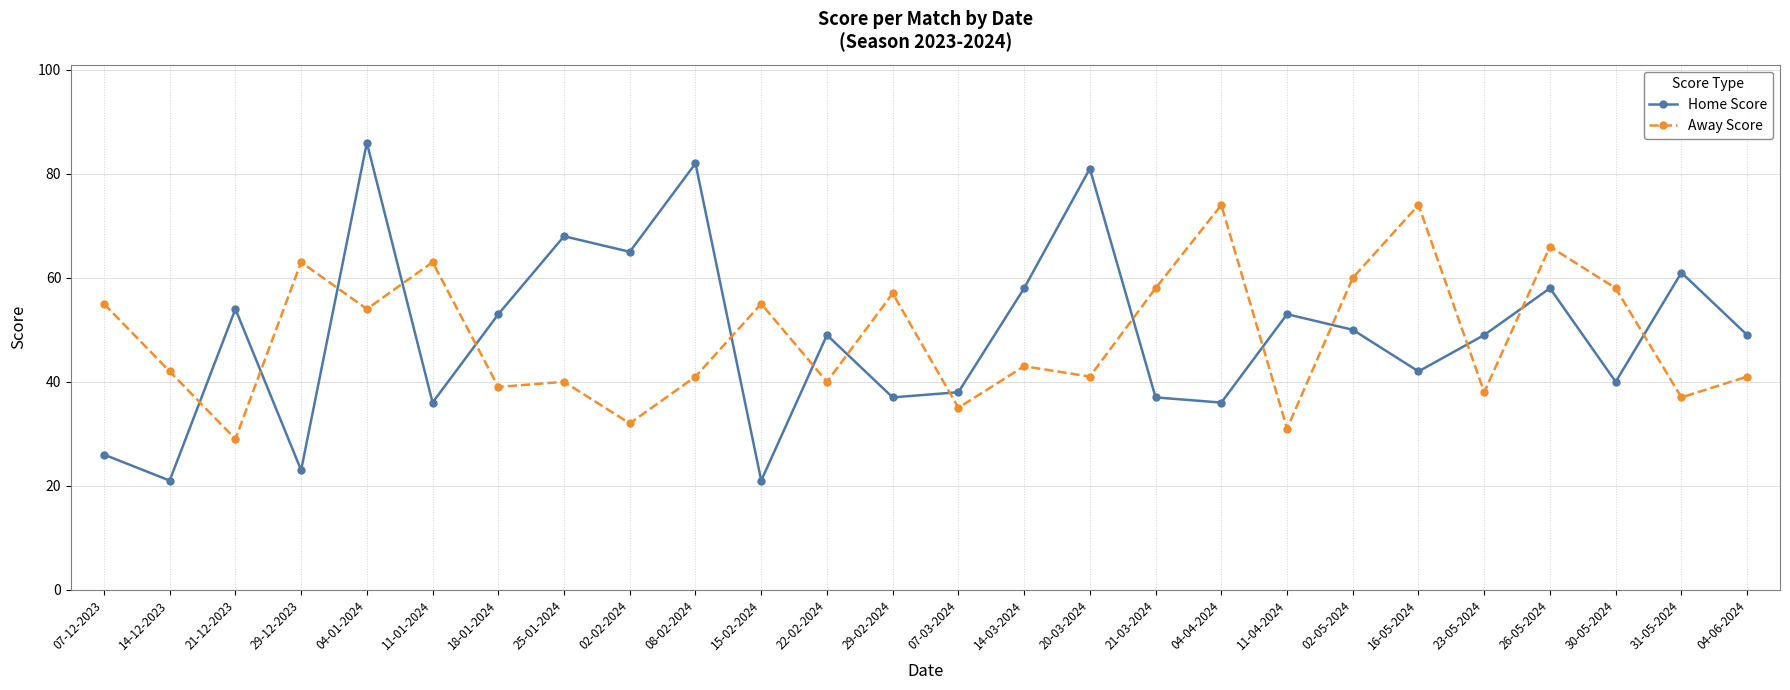

The Away Score series shows 111 at 26-05-2024. True or false?

False